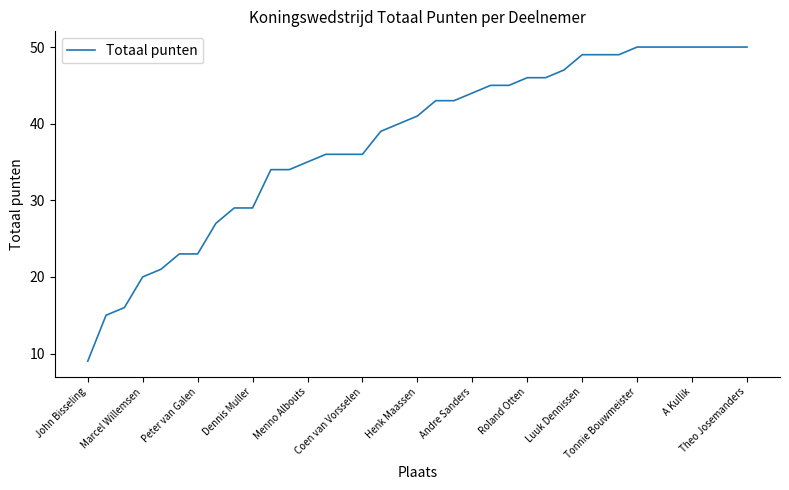

What is the difference between the maximum and minimum values?

41